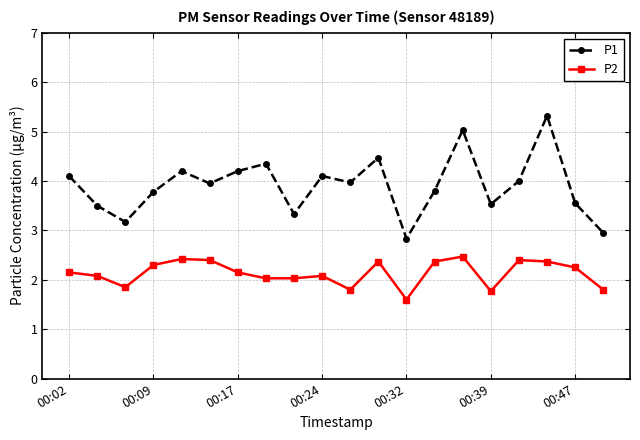

Which series has the largest total across all categories?

P1